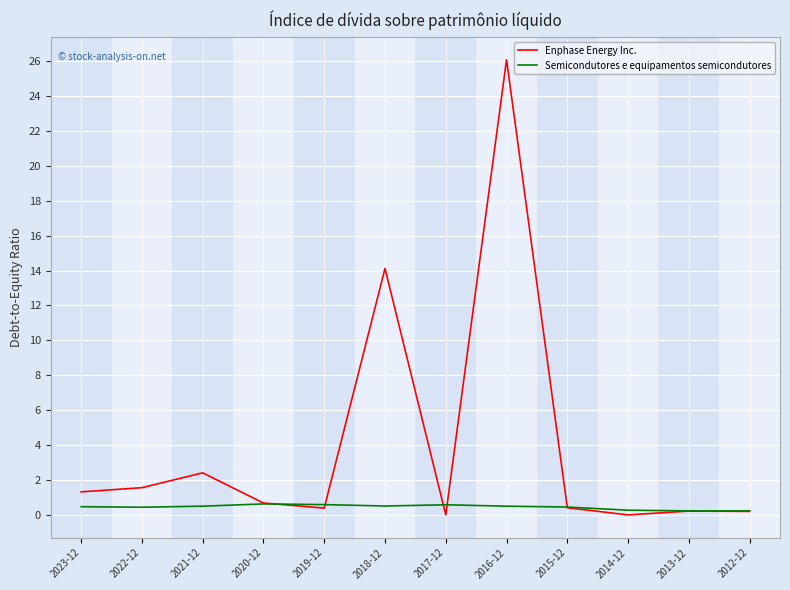

What is the difference between the second highest and second lowest values in the Semicondutores e equipamentos semicondutores series?

0.4